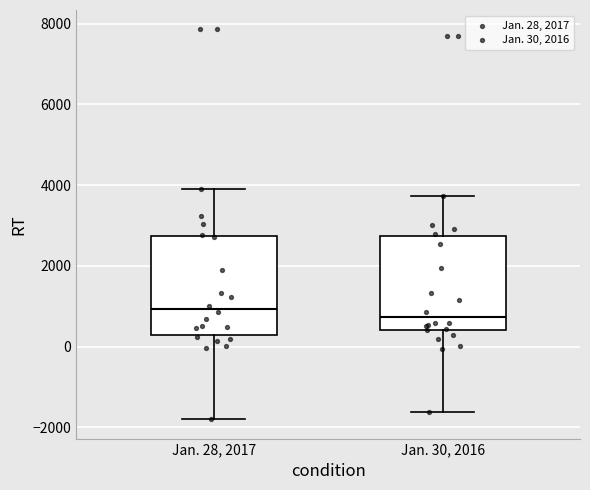

Which box's median line is the lowest?

Jan. 30, 2016